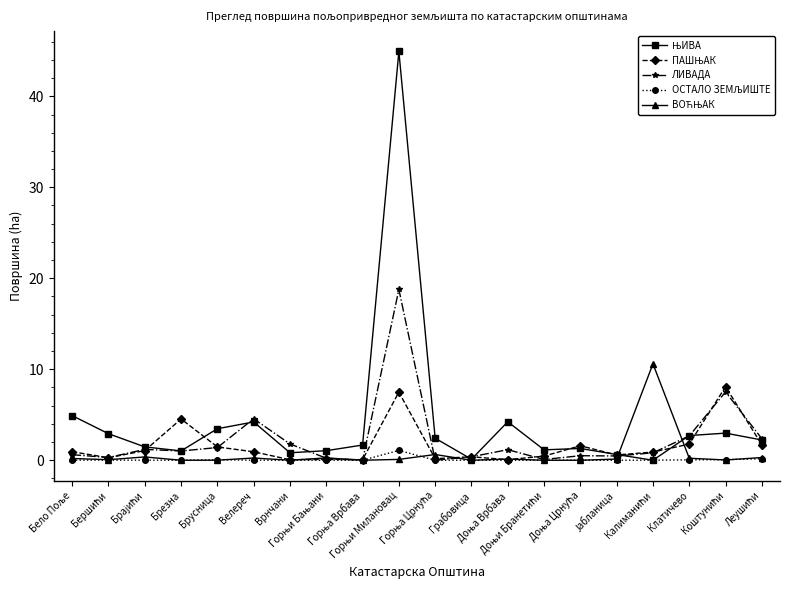

How many categories are shown in the chart?

20